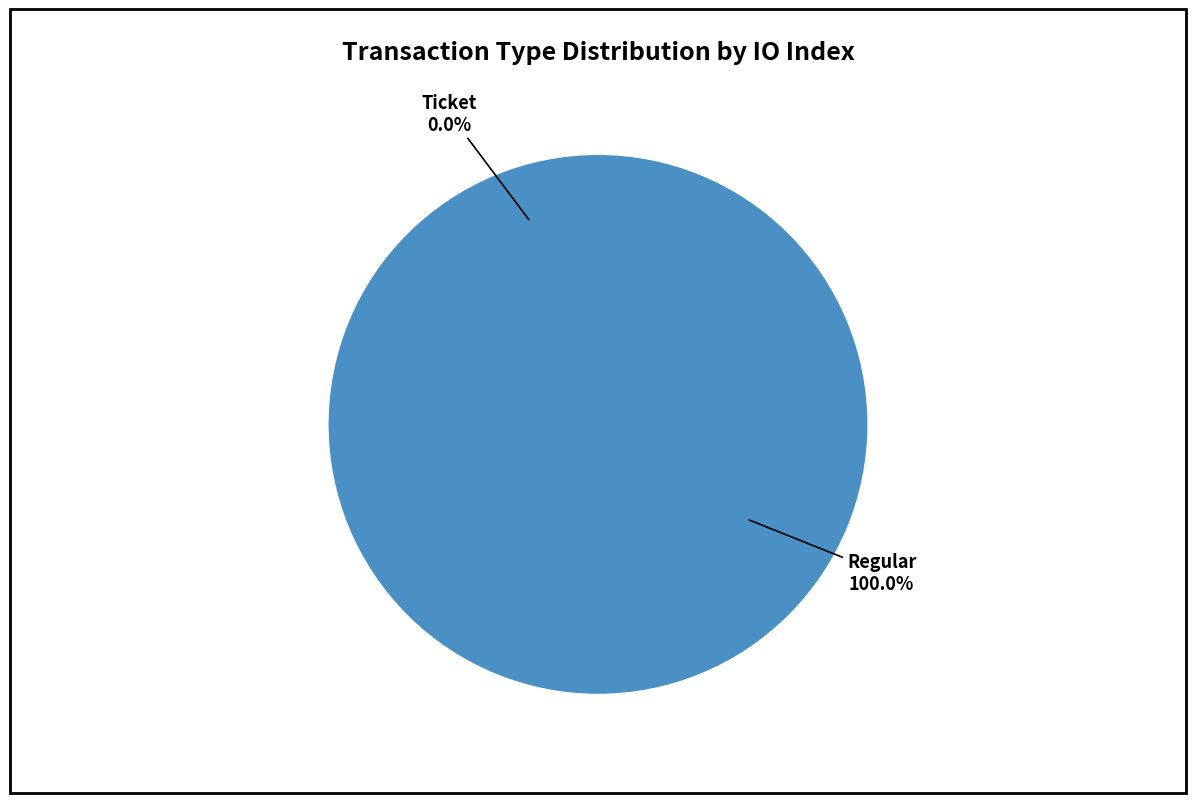

To the nearest percent, what is the difference between the Ticket and Regular slice percentages?

100%